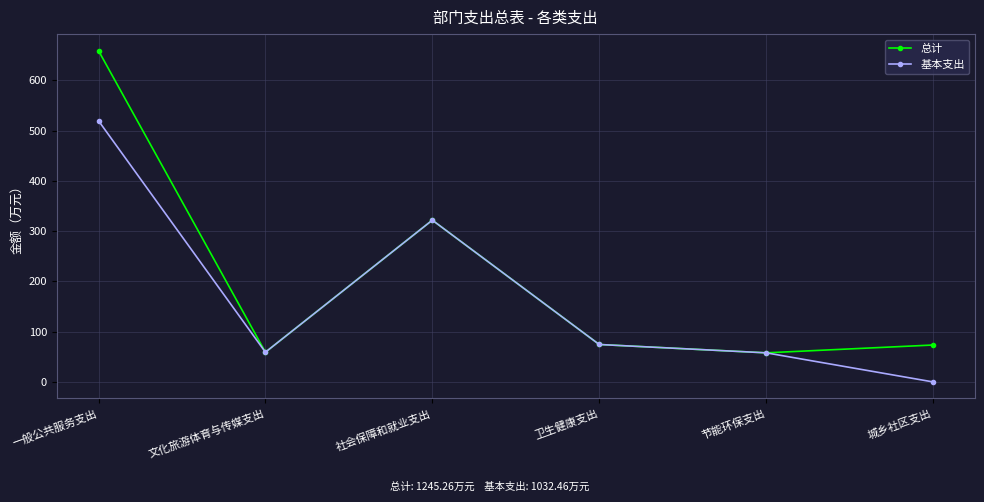

Which category has the highest value in the 总计 series?

一般公共服务支出